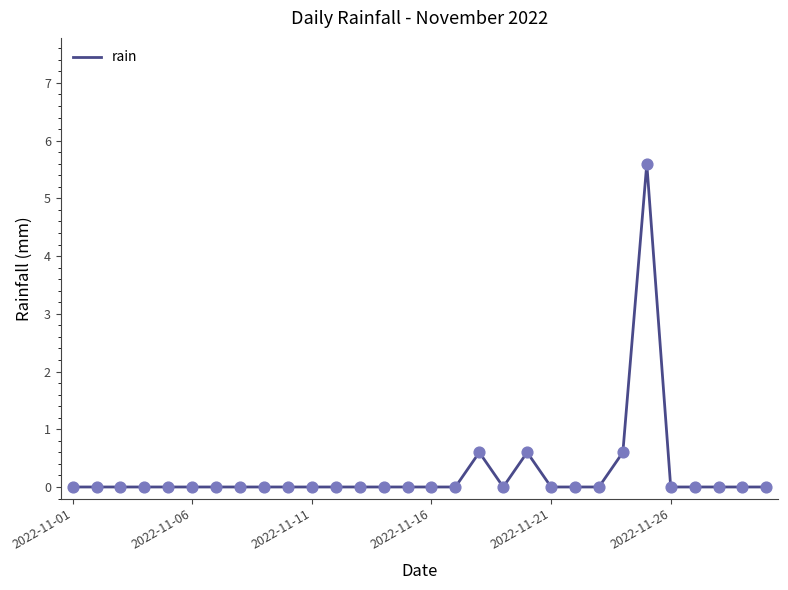

What is the difference between the maximum and minimum values?

5.6